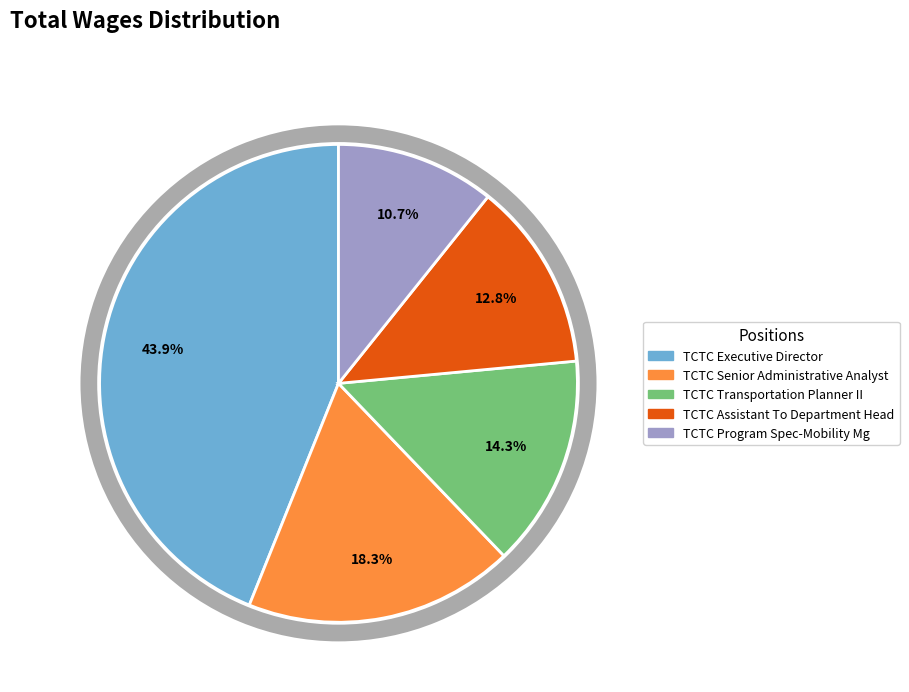

The TCTC Program Spec-Mobility Mg slice represents 25% of the pie. True or false?

False